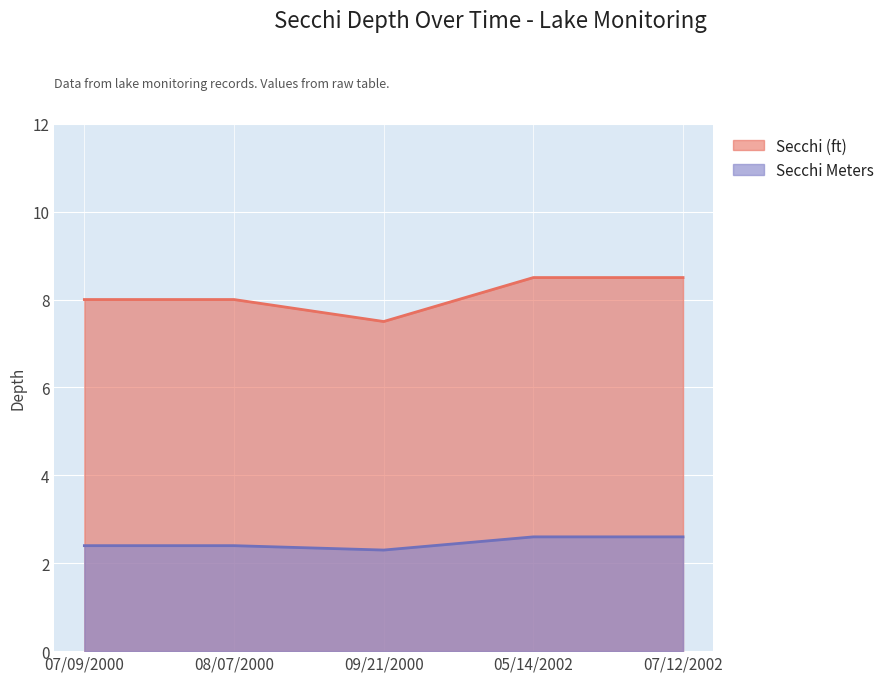

Does the chart display data point markers on the line(s)?

No